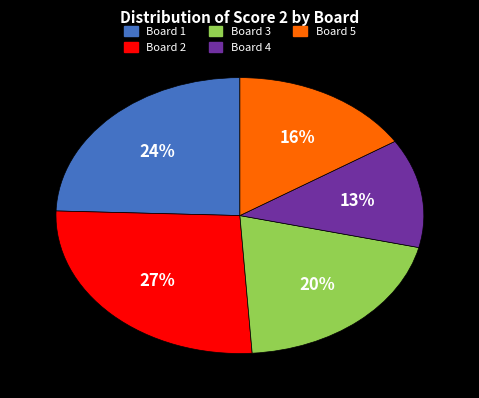

Is there any slice that represents more than half of the pie?

No